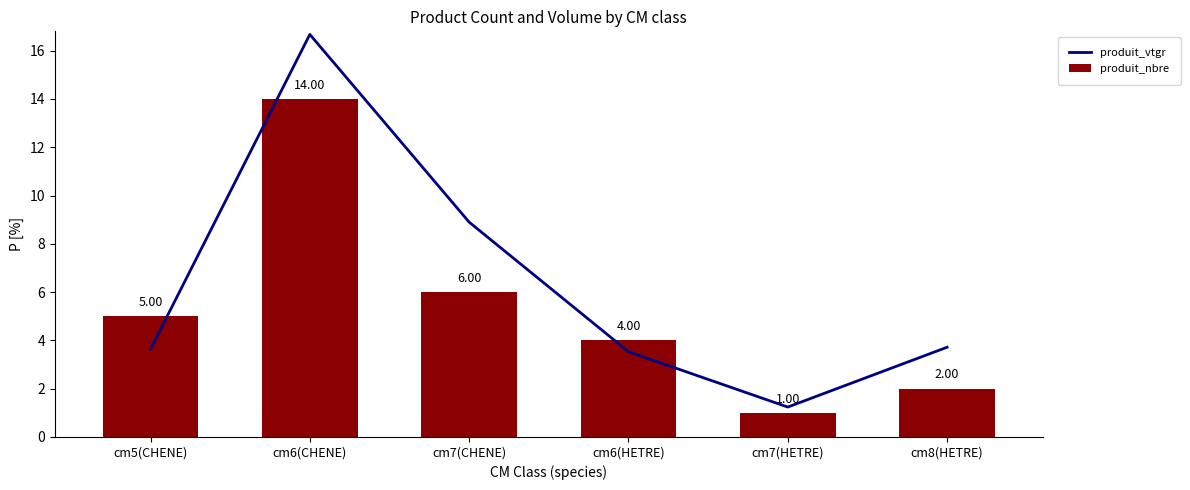

Reading left to right, list all the values displayed in this chart.

produit_vtgr: cm5(CHENE)=3.6	cm6(CHENE)=16.7	cm7(CHENE)=8.9	cm6(HETRE)=3.5	cm7(HETRE)=1.2	cm8(HETRE)=3.7
produit_nbre: cm5(CHENE)=5.0	cm6(CHENE)=14.0	cm7(CHENE)=6.0	cm6(HETRE)=4.0	cm7(HETRE)=1.0	cm8(HETRE)=2.0